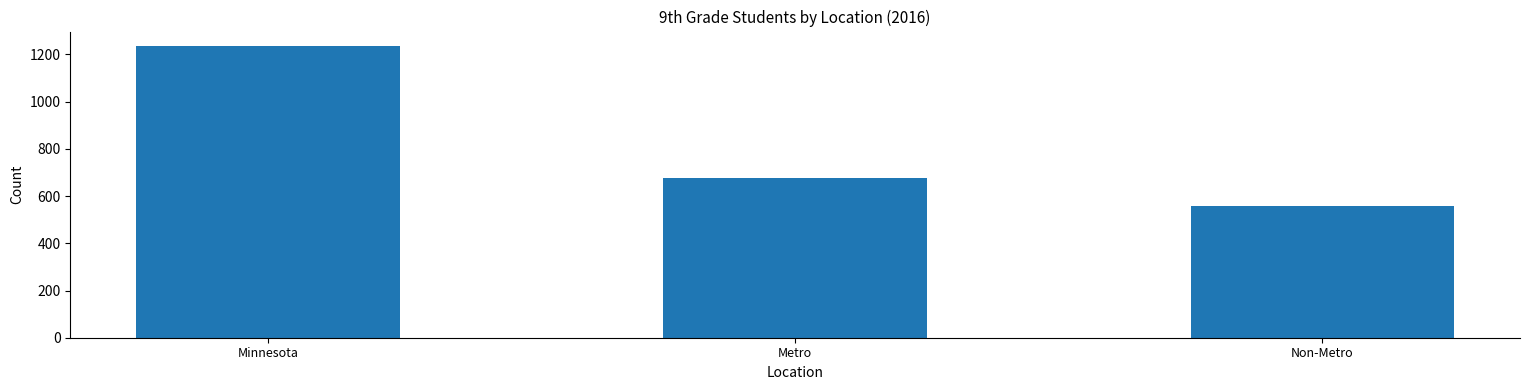

How many values are between 559 and 1235?

3